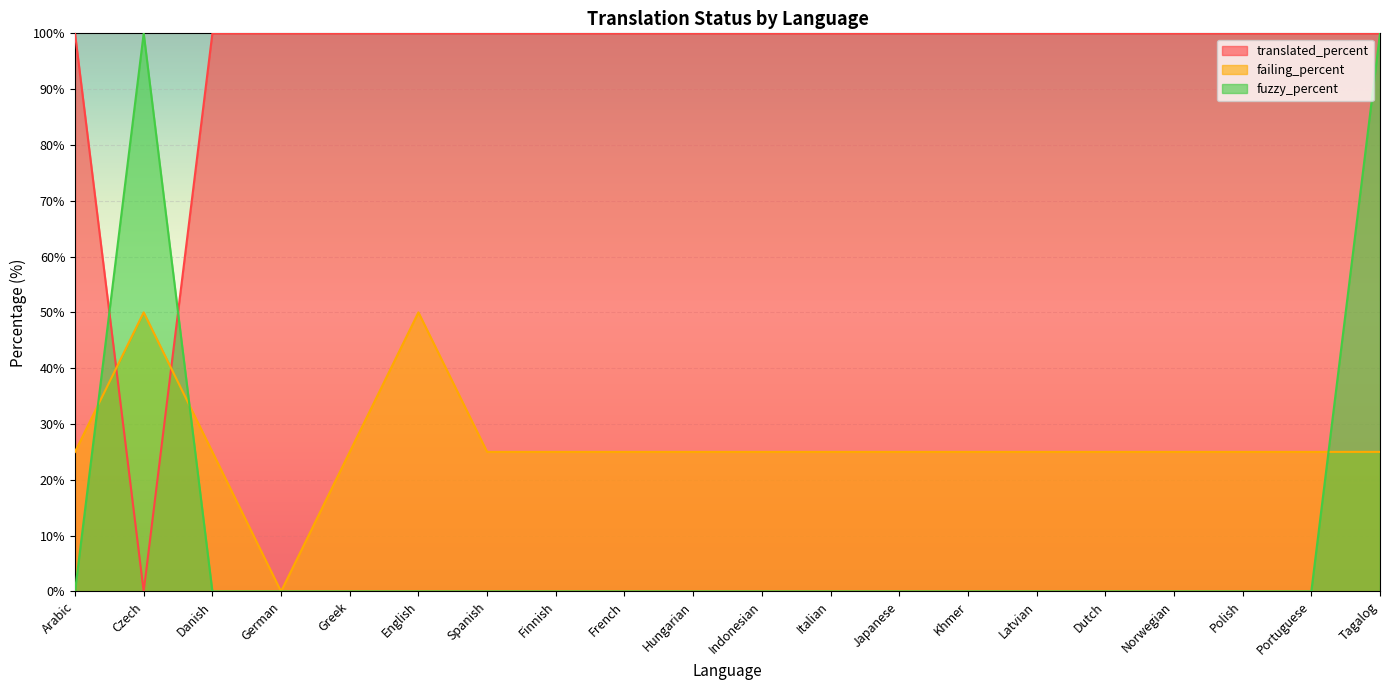

What are all the series names shown in the legend?

translated_percent, failing_percent, fuzzy_percent